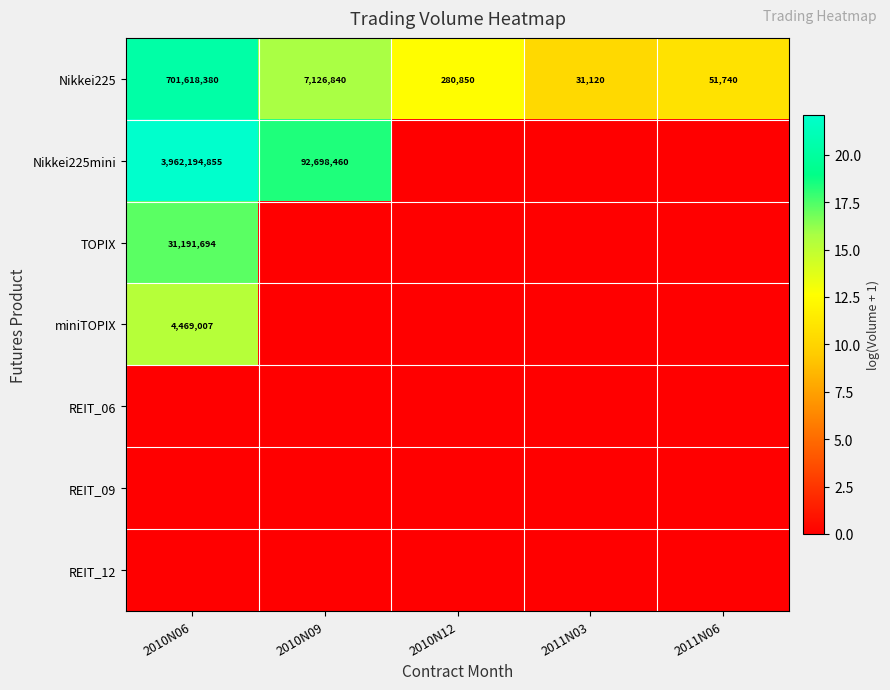

At which label is Nikkei225 closest to 350824750?

2010N09